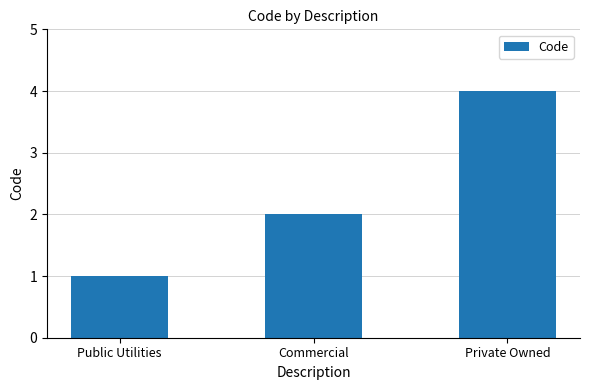

What is the difference between the values at Private Owned and Commercial?

2